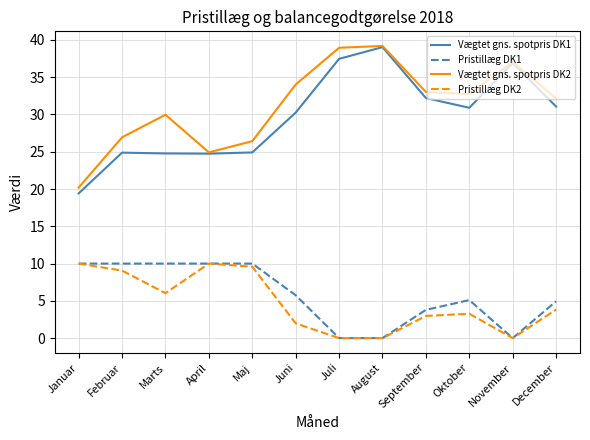

What position from the left is Januar?

1